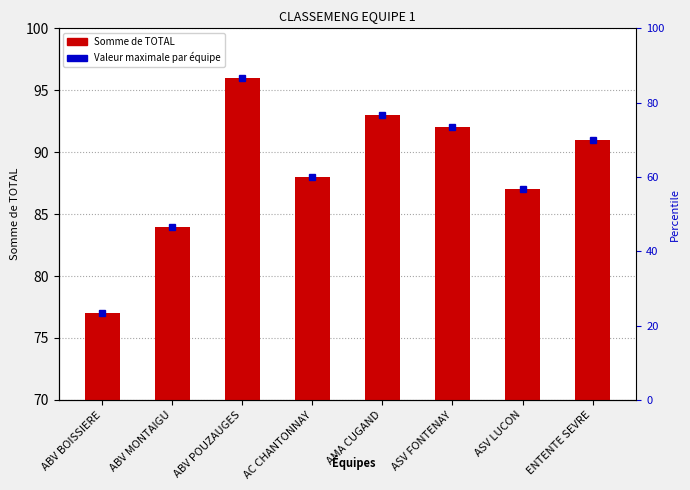

List the labels in order of value, largest first.

ABV POUZAUGES, AMA CUGAND, ASV FONTENAY, ENTENTE SEVRE, AC CHANTONNAY, ASV LUCON, ABV MONTAIGU, ABV BOISSIERE